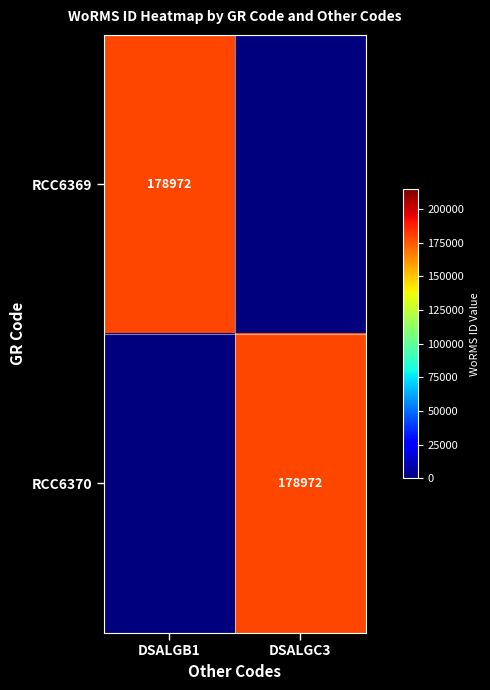

What is the spread (max minus min) of values at DSALGB1?

178972